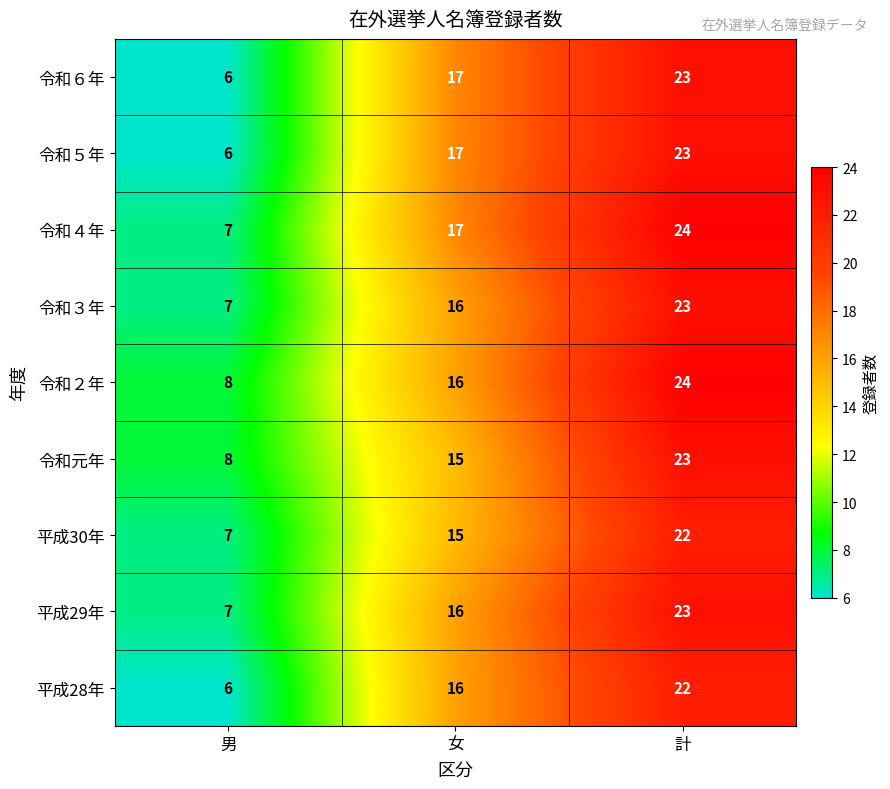

Is it true that 平成29年 equals 23 at 計?

True